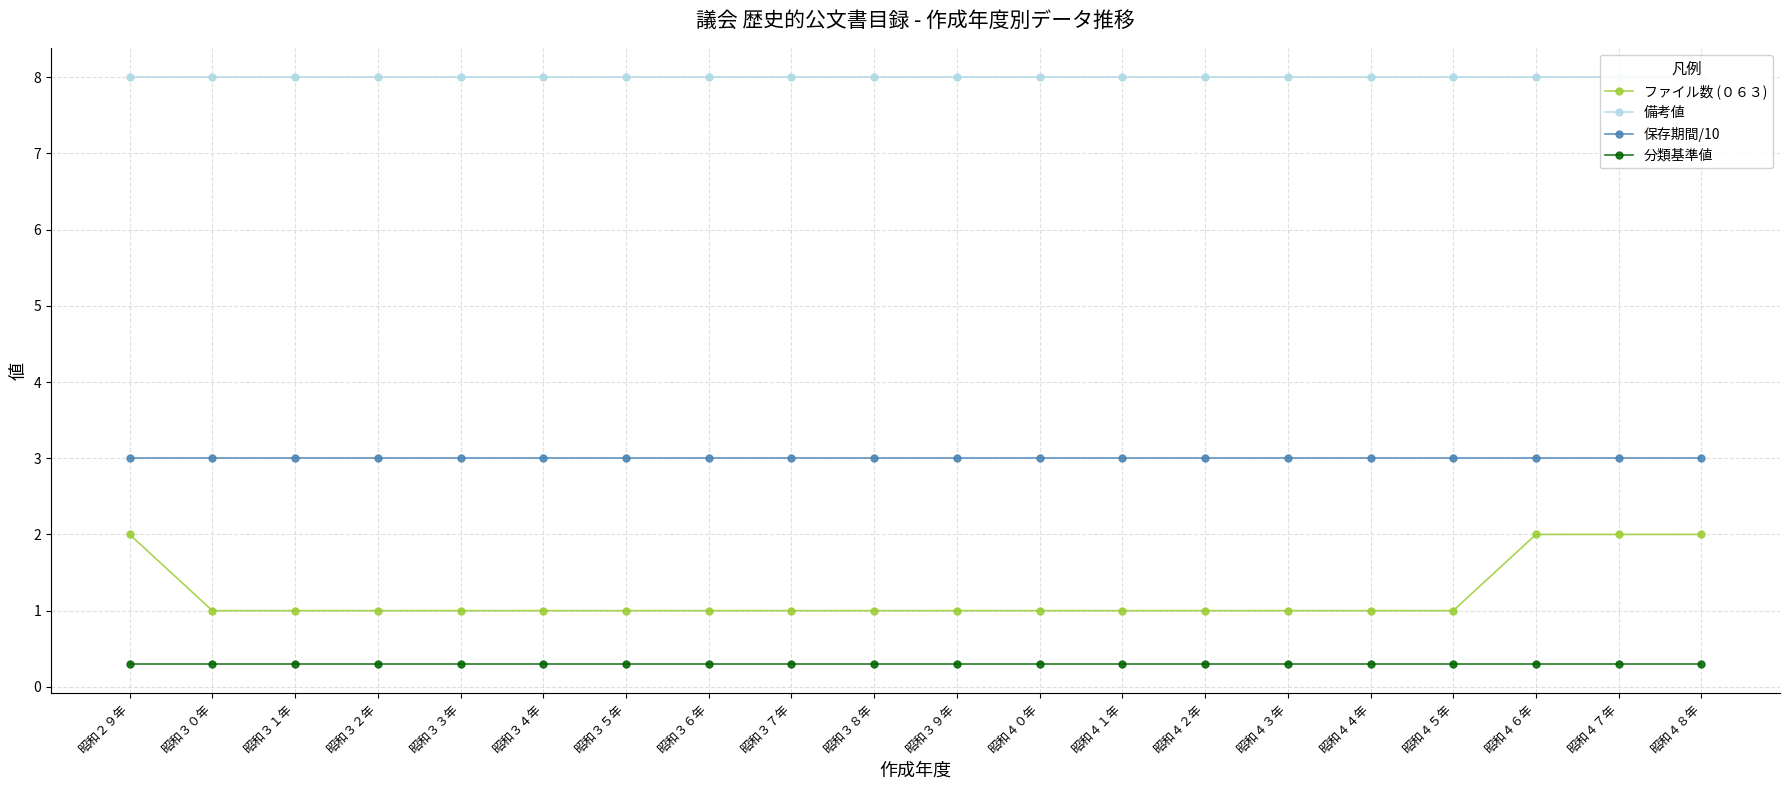

At which category is the sum across all series the highest?

昭和２９年